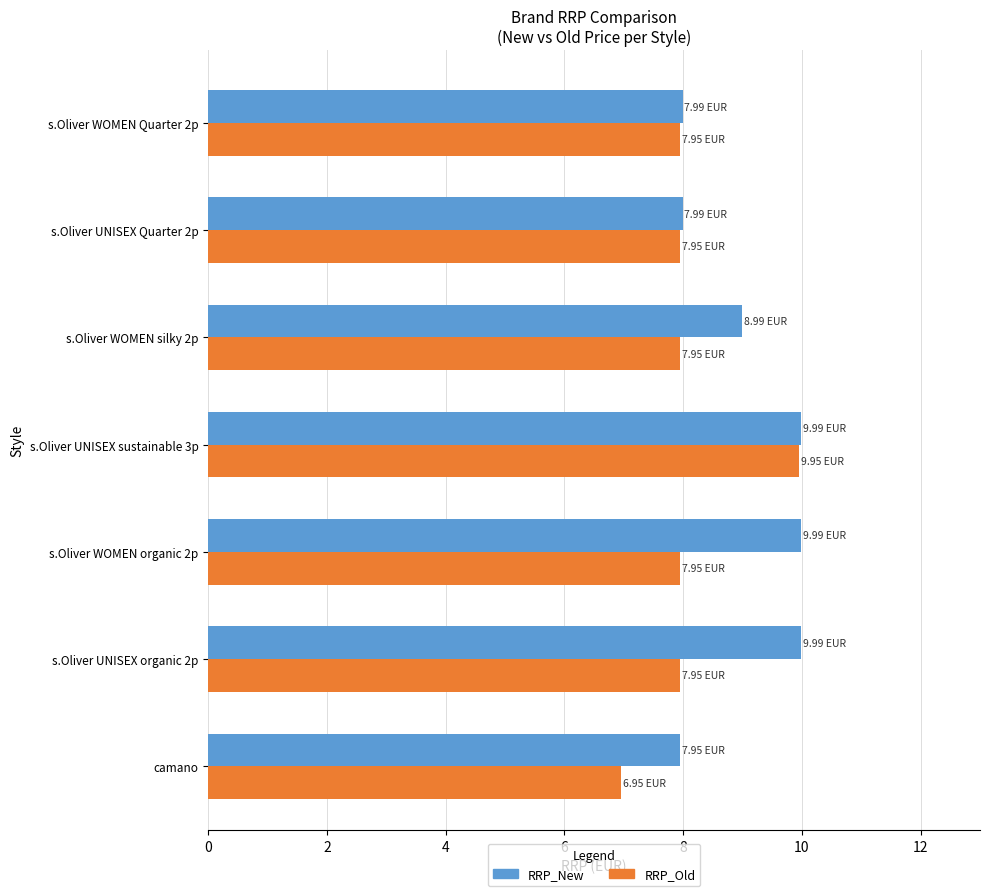

What is the spread (max minus min) of values at s.Oliver WOMEN organic 2p?

2.0